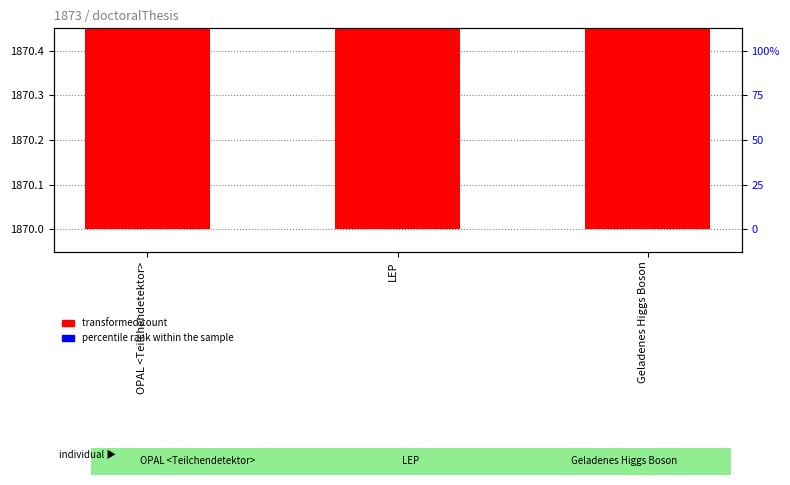

Which series has the widest spread of values?

percentile rank within the sample